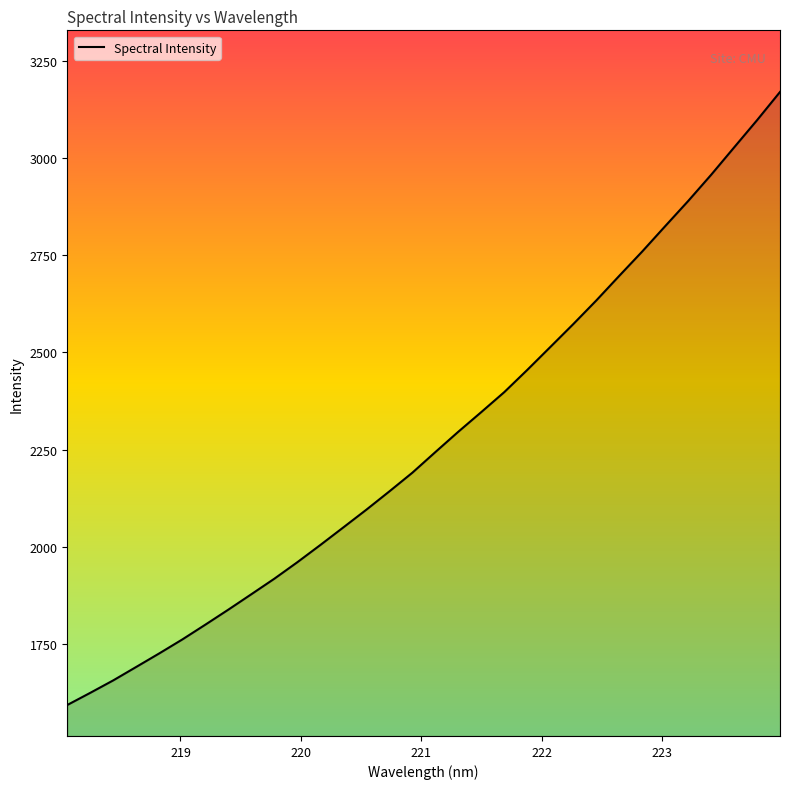

What is the greatest value displayed?

3169.8